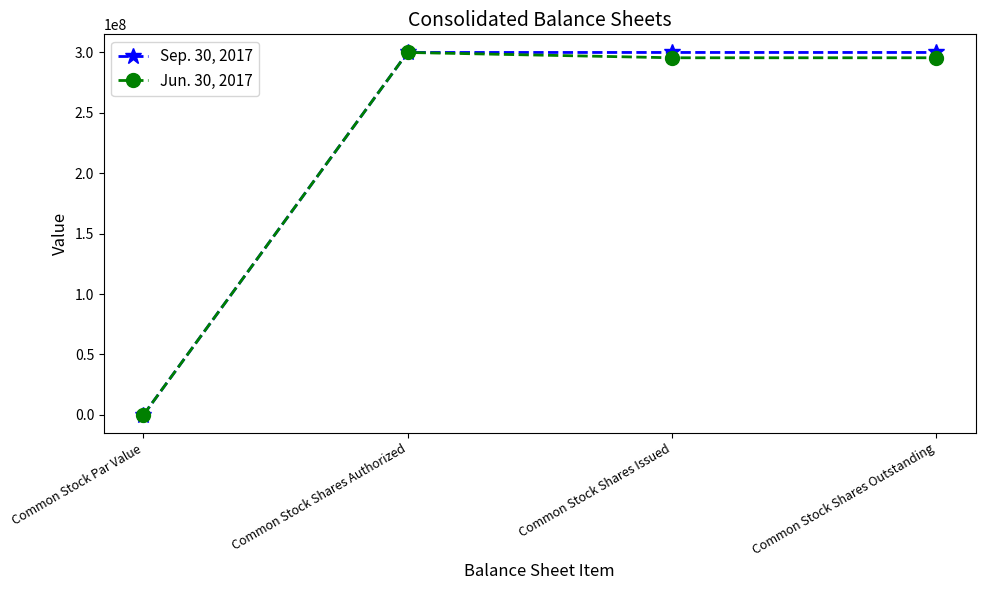

At which label does Jun. 30, 2017 reach its minimum?

Common Stock Par Value